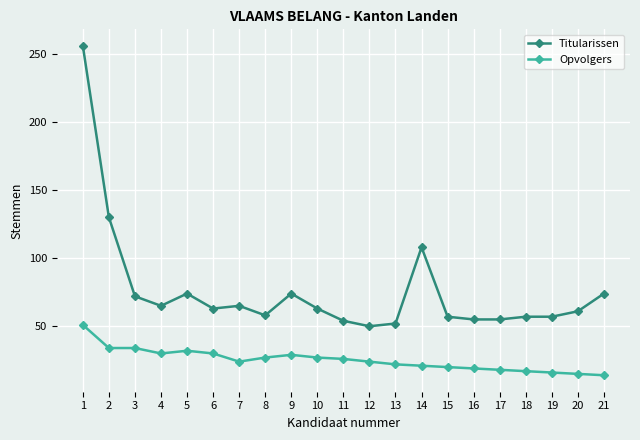

At which category does Titularissen reach its first local peak?

5